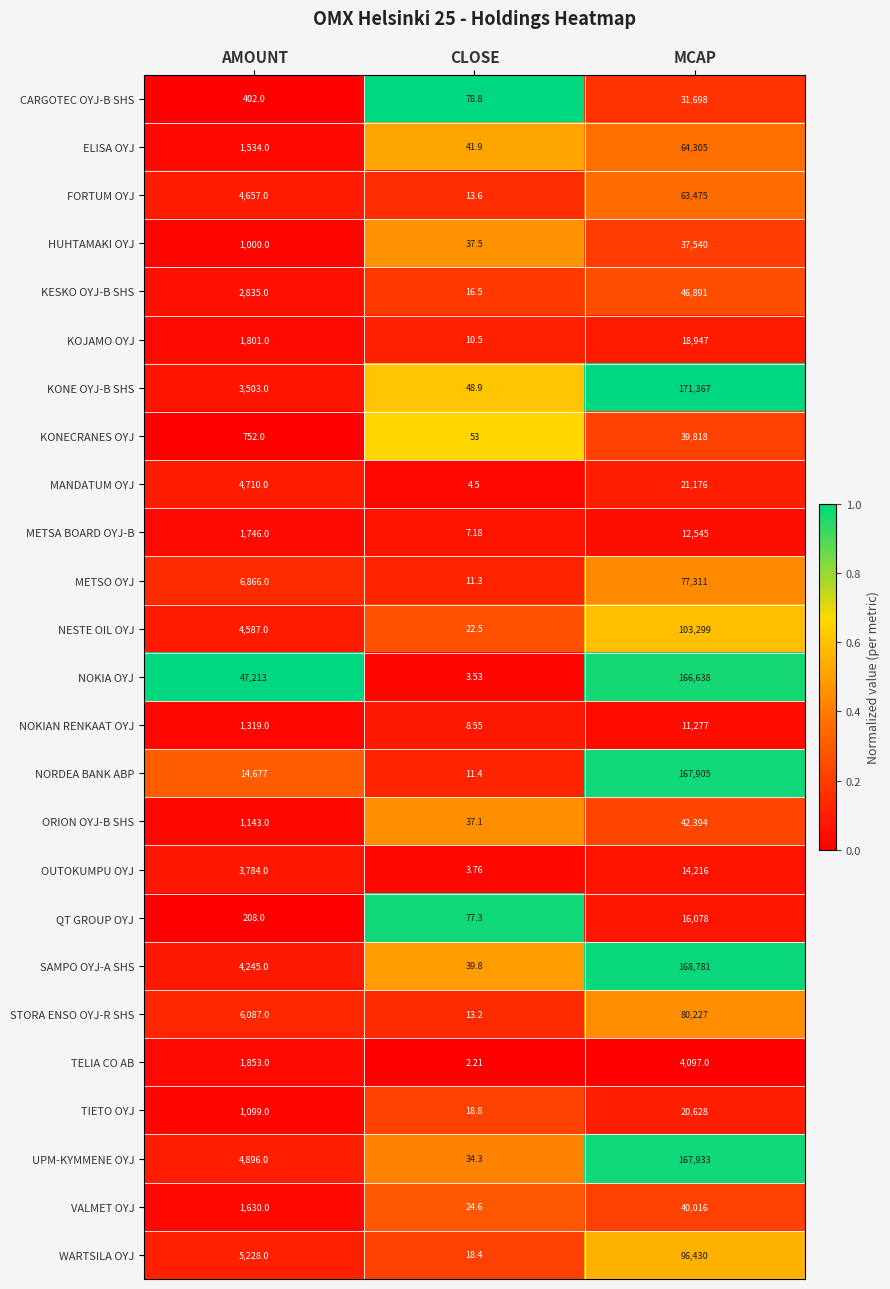

Rank the series by their maximum value, from highest to lowest.

KONE OYJ-B SHS, SAMPO OYJ-A SHS, UPM-KYMMENE OYJ, NORDEA BANK ABP, NOKIA OYJ, NESTE OIL OYJ, WARTSILA OYJ, STORA ENSO OYJ-R SHS, METSO OYJ, ELISA OYJ, FORTUM OYJ, KESKO OYJ-B SHS, ORION OYJ-B SHS, VALMET OYJ, KONECRANES OYJ, HUHTAMAKI OYJ, CARGOTEC OYJ-B SHS, MANDATUM OYJ, TIETO OYJ, KOJAMO OYJ, QT GROUP OYJ, OUTOKUMPU OYJ, METSA BOARD OYJ-B, NOKIAN RENKAAT OYJ, TELIA CO AB